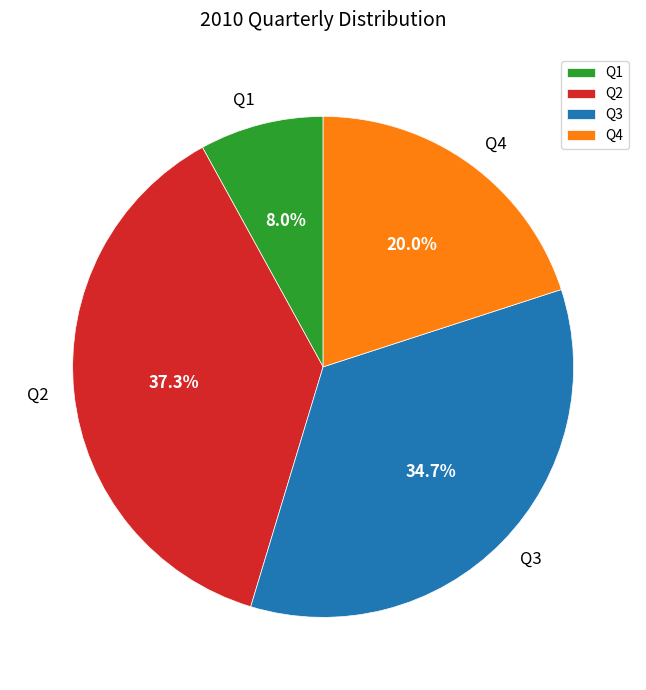

Is it true that Q2 is 52% of the pie?

False